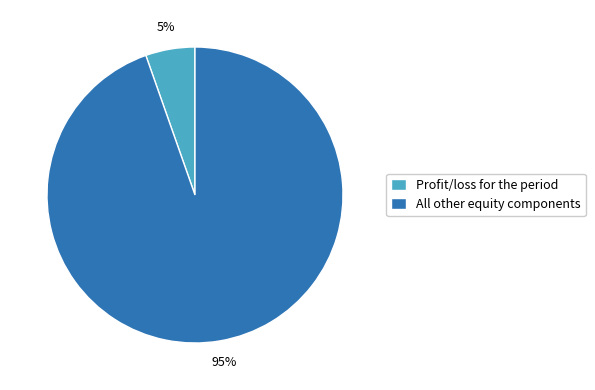

True or false: Profit/loss for the period accounts for 18% of the total.

False